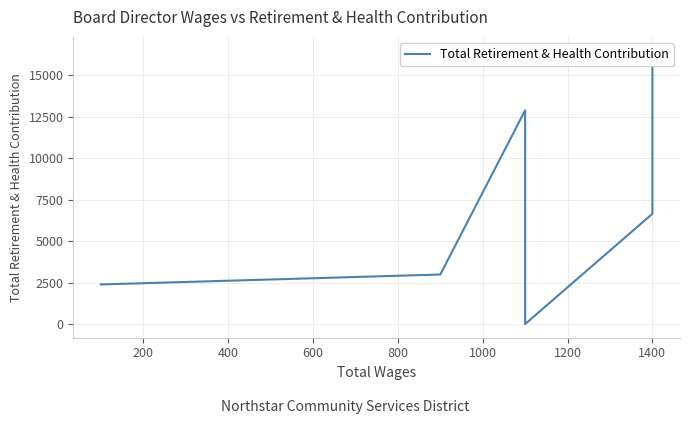

What is the sum of the values at 1000 and 600?

15266